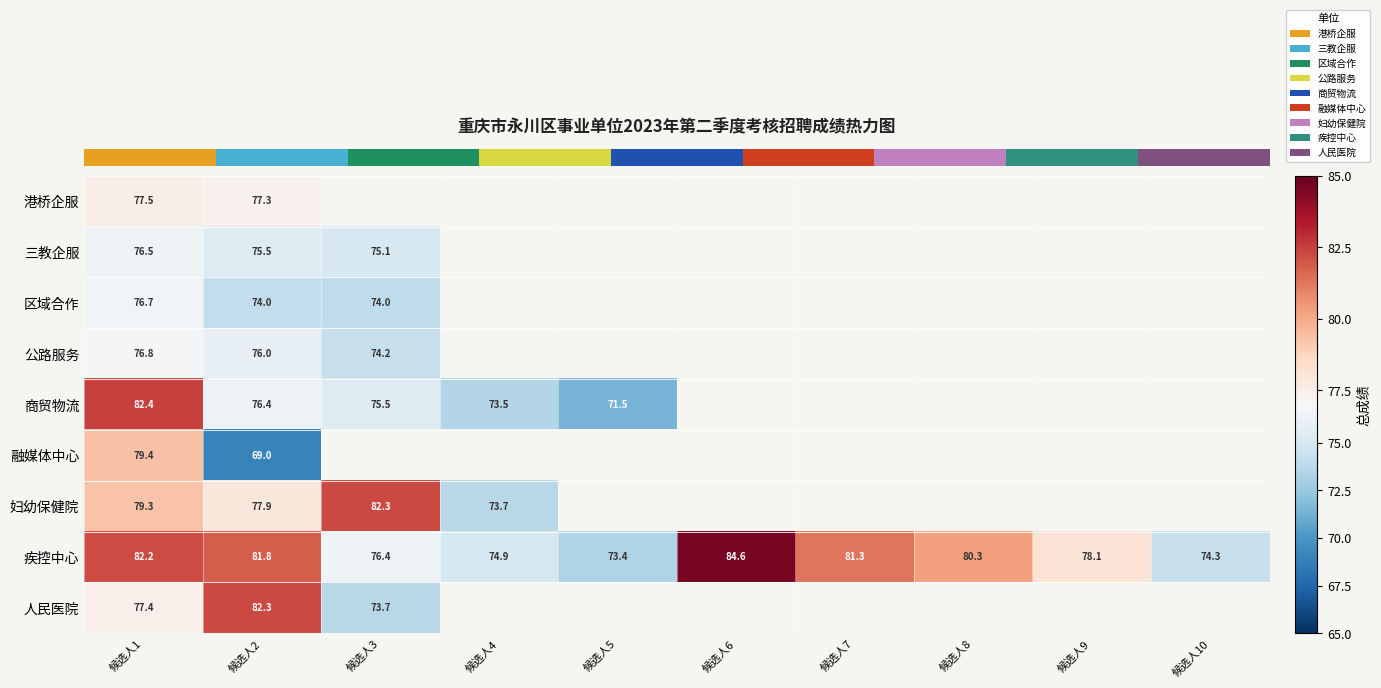

At which category is the sum across all series the highest?

候选人1